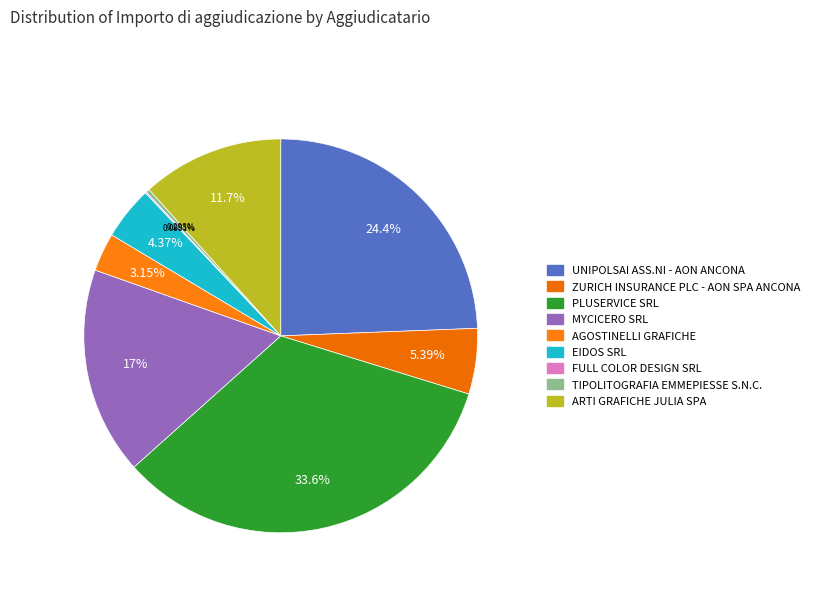

To the nearest percent, what is the difference between the largest and smallest slice percentages?

34%